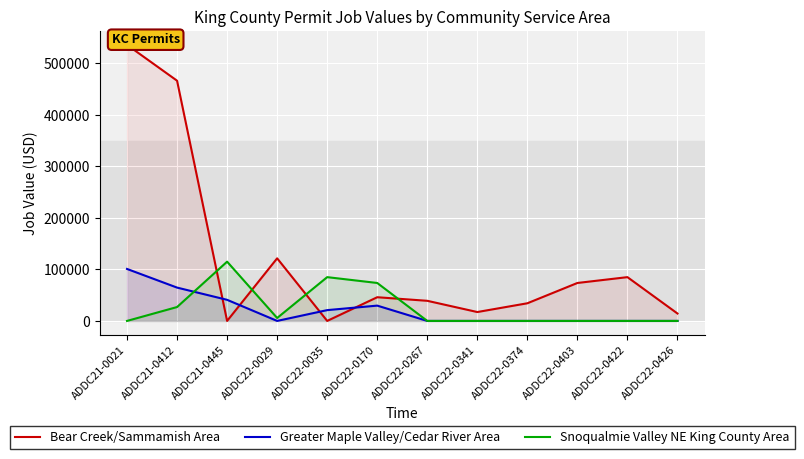

At how many categories does at least one series exceed 435361?

2